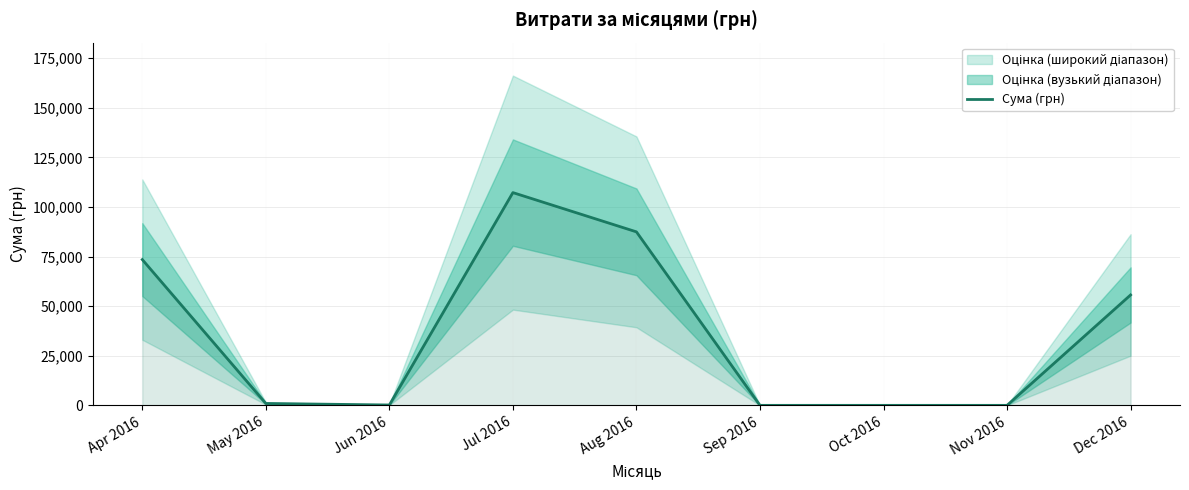

What is the sum of all values?

325023.0